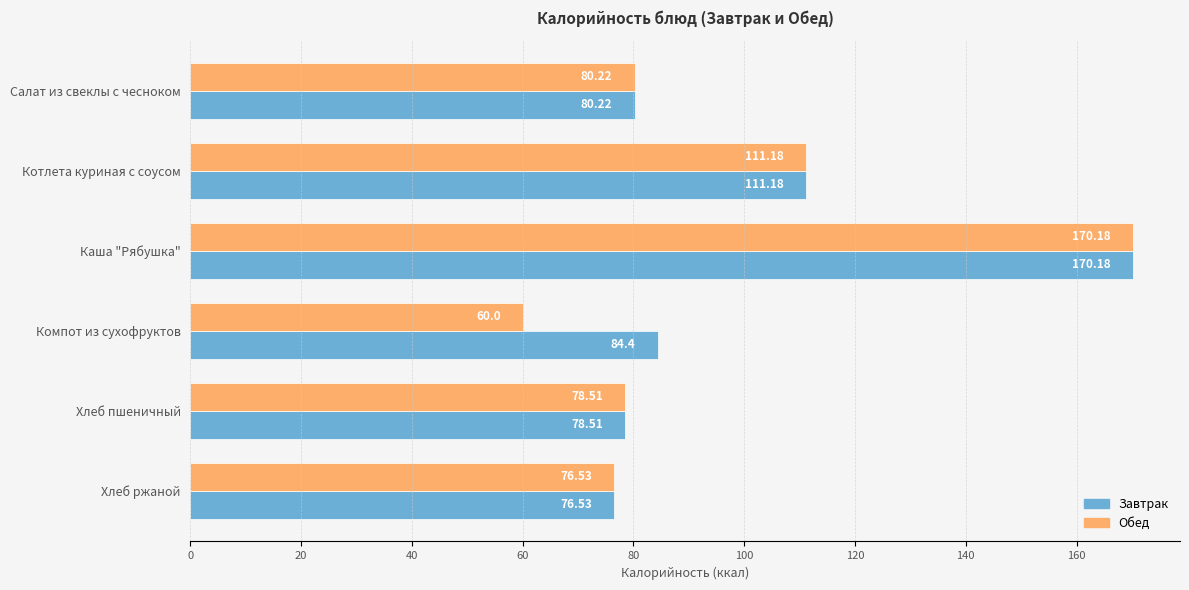

List the labels in order of Завтрак value, smallest first.

Хлеб ржаной, Хлеб пшеничный, Салат из свеклы с чесноком, Компот из сухофруктов, Котлета куриная с соусом, Каша "Рябушка"